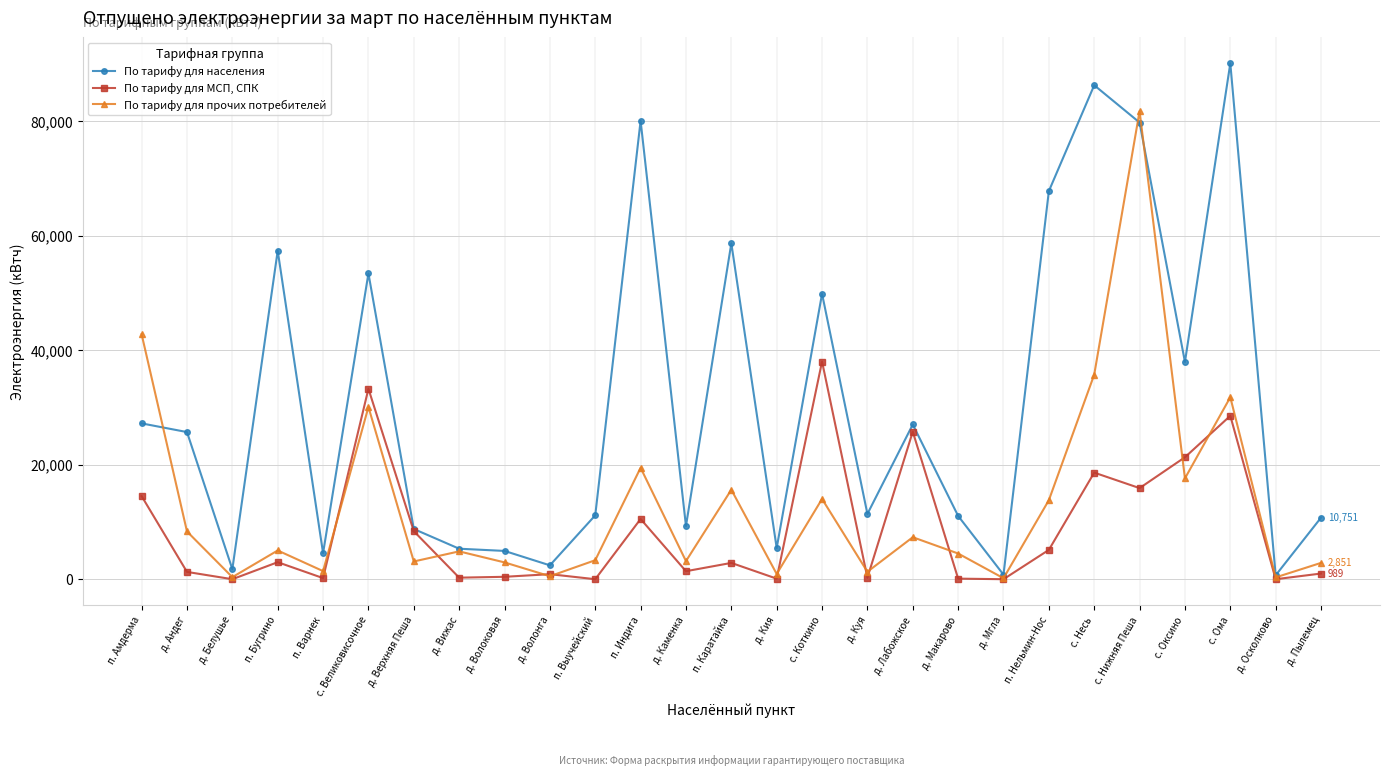

Which category has the highest value across all series?

с. Ома